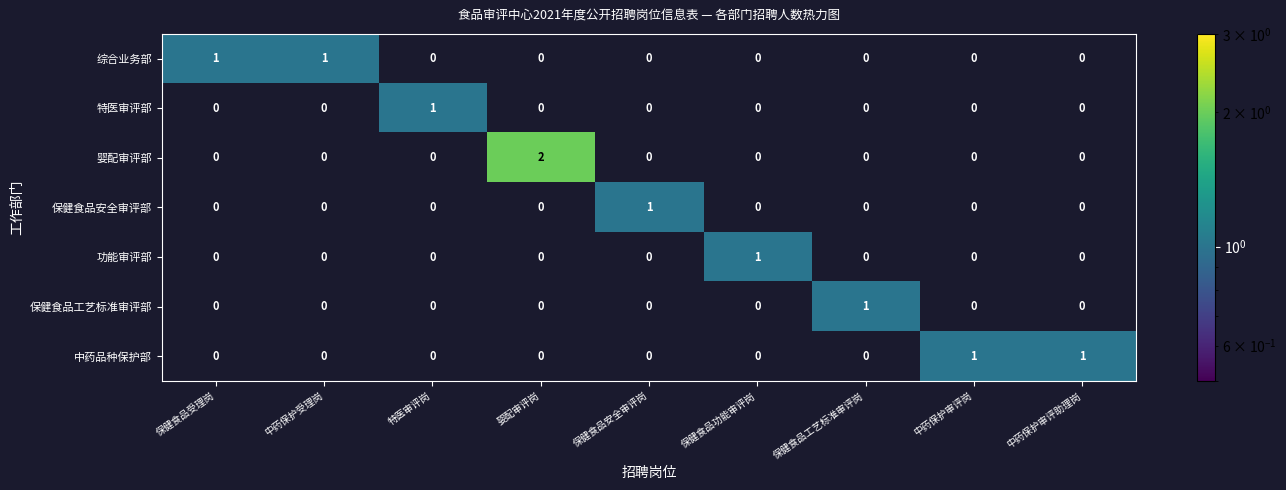

Which series changed the most between 婴配审评岗 and 保健食品功能审评岗?

婴配审评部